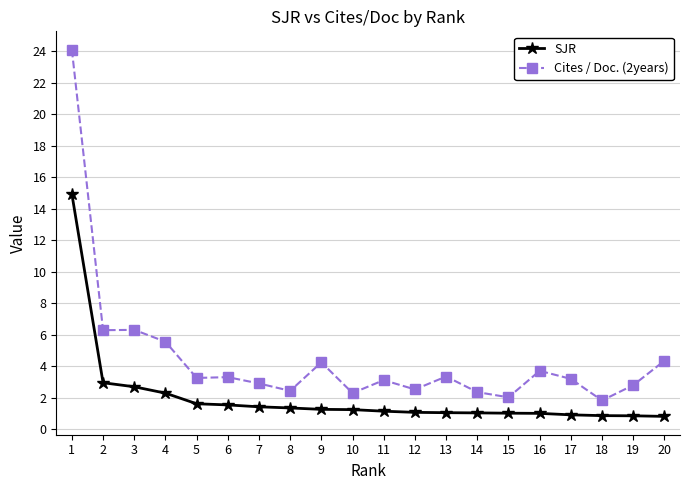

Is it true that Cites / Doc. (2years) equals 2.1 at 20?

False